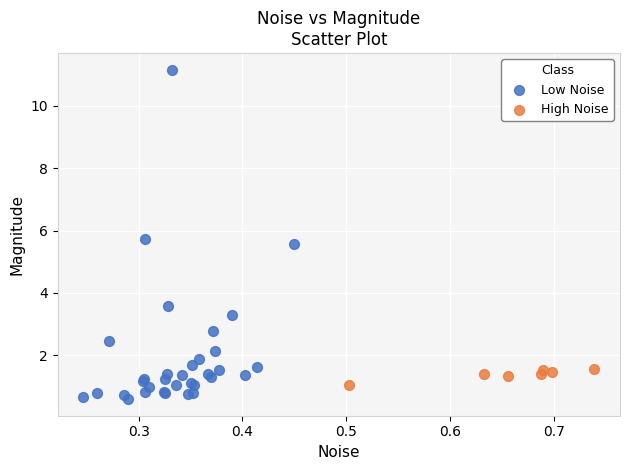

Which series has the largest Y range (max minus min)?

Low Noise